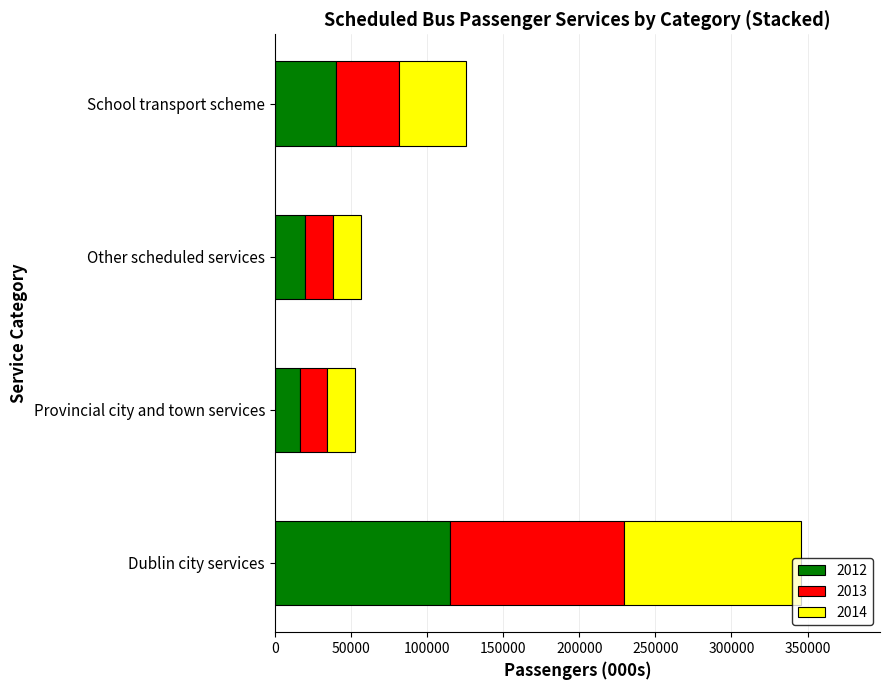

What are all the series names shown in the legend?

2012, 2013, 2014